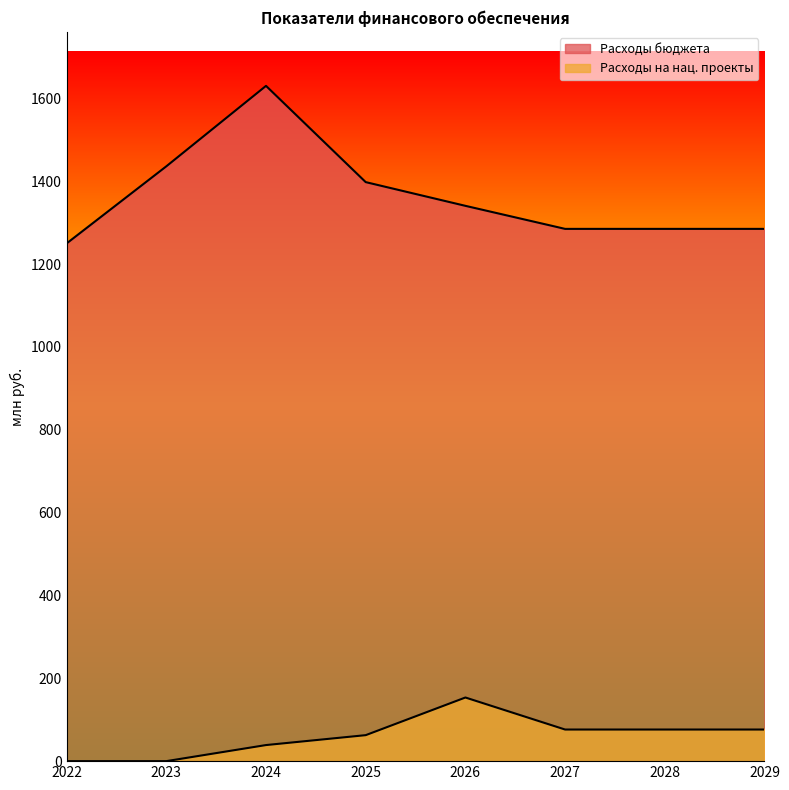

Reading left to right, list all the values displayed in this chart.

Расходы бюджета: 2022=1250.1	2023=1436.2	2024=1630.5	2025=1398.1	2026=1340.8	2027=1285.2	2028=1285.2	2029=1285.2
Расходы на нац. проекты: 2022=0.0	2023=0.0	2024=38.8	2025=62.8	2026=153.7	2027=76.3	2028=76.3	2029=76.3